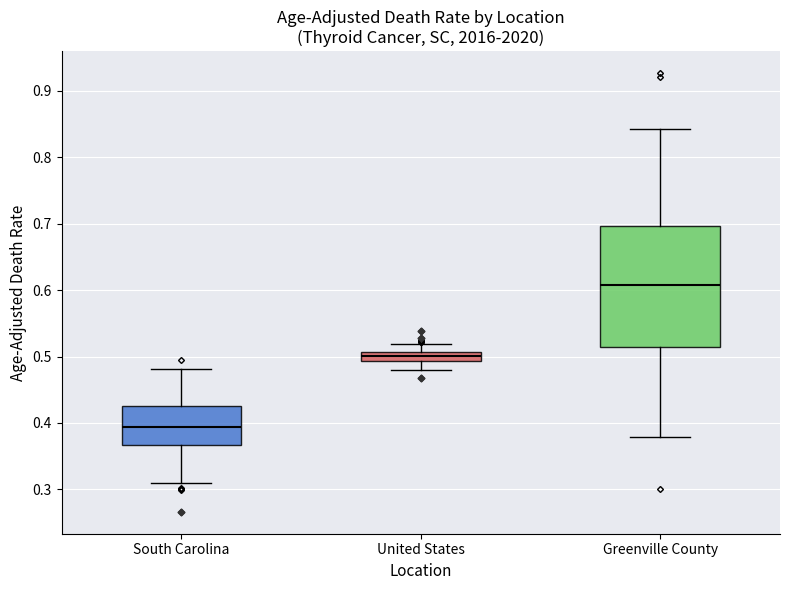

Which box's median line is the lowest?

South Carolina